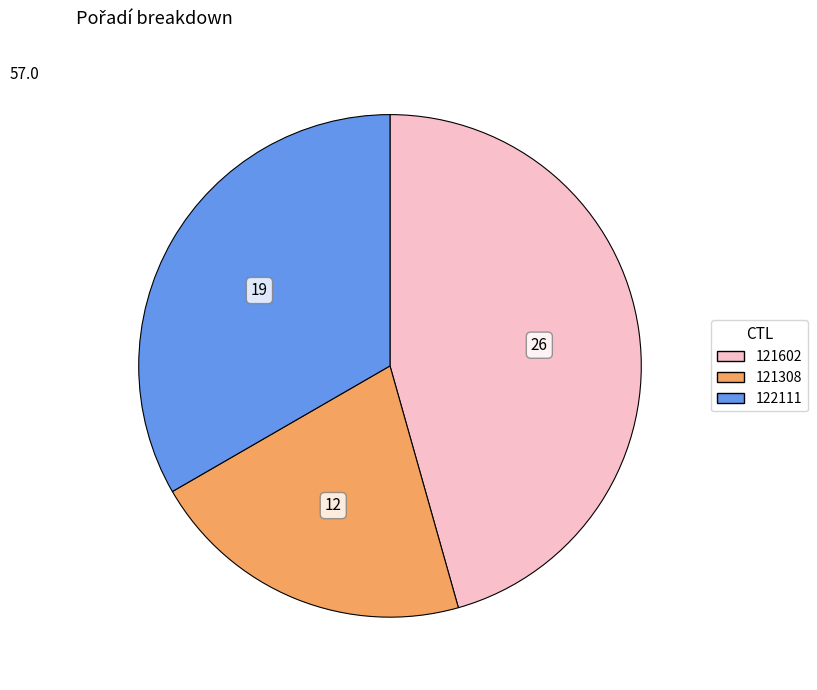

Is there a majority slice in this chart?

No